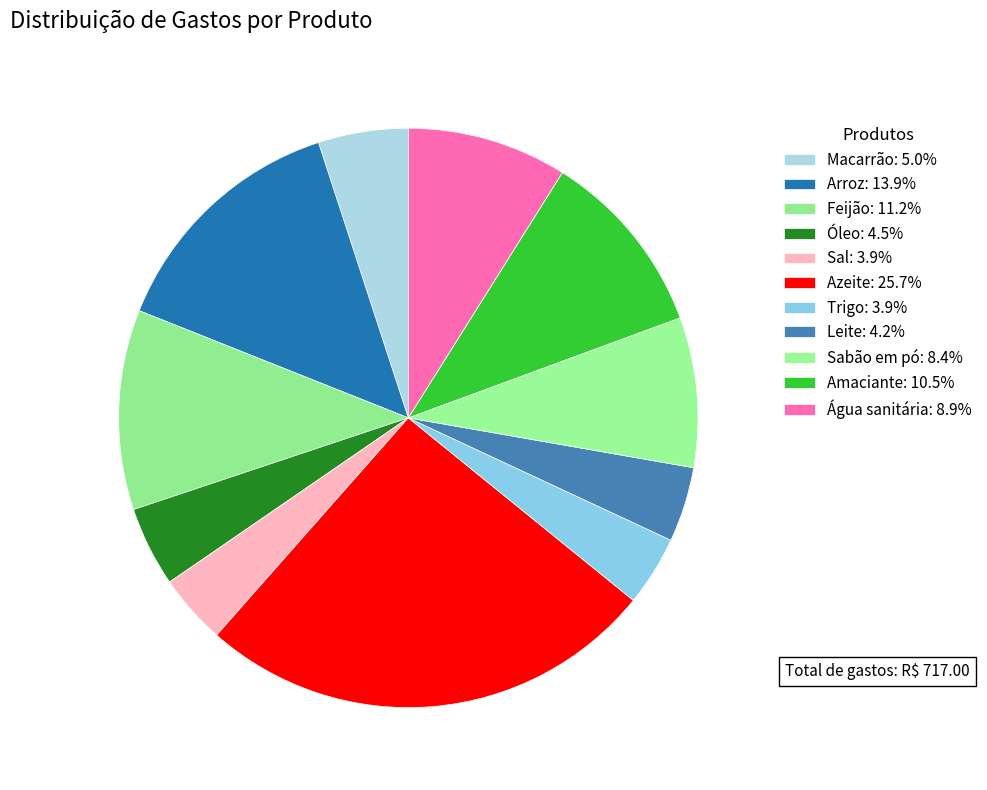

What is the smallest slice in the pie chart?

Sal